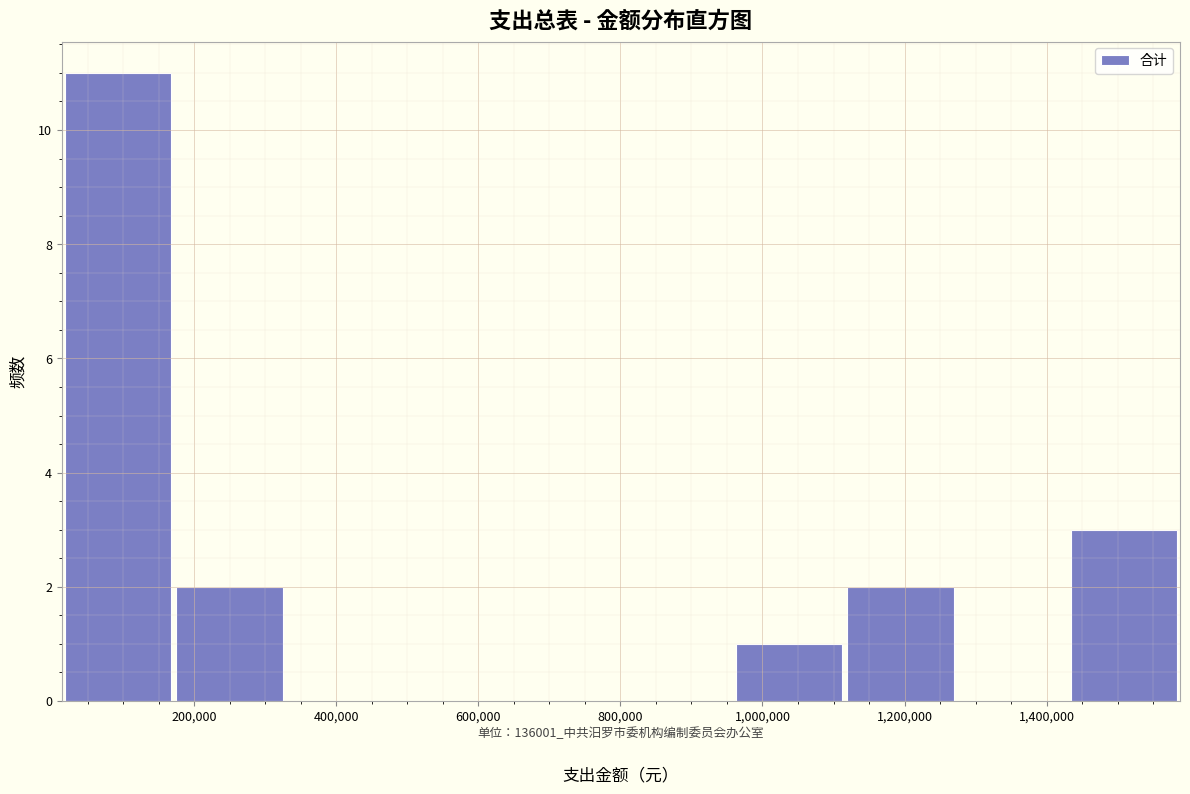

What is the height of the bar covering 20000 to 180000 on the x-axis? Neither the bar edges nor the heights are printed on the chart, so give them approximately, as read against the axes.

11